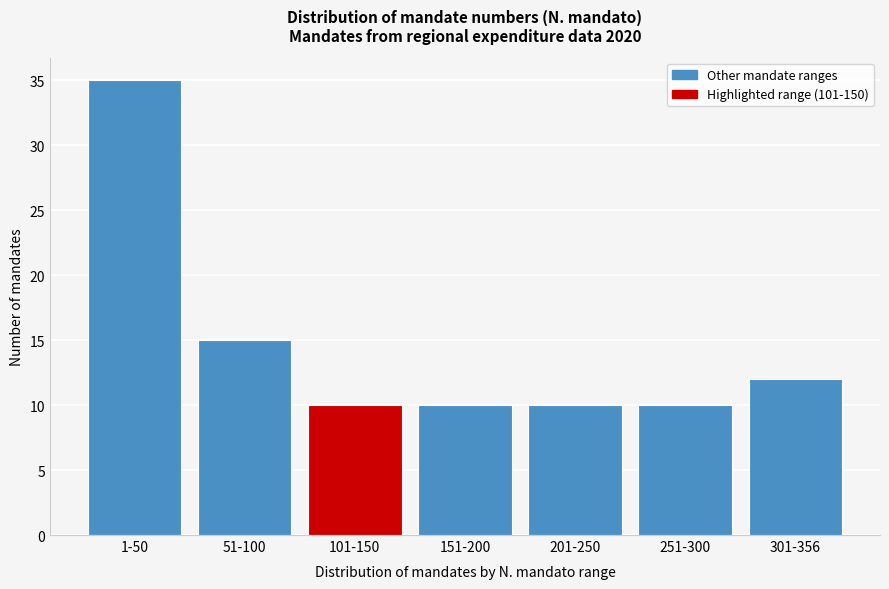

Reading right to left, what are all the values shown in this chart?

12	10	10	10	10	15	35